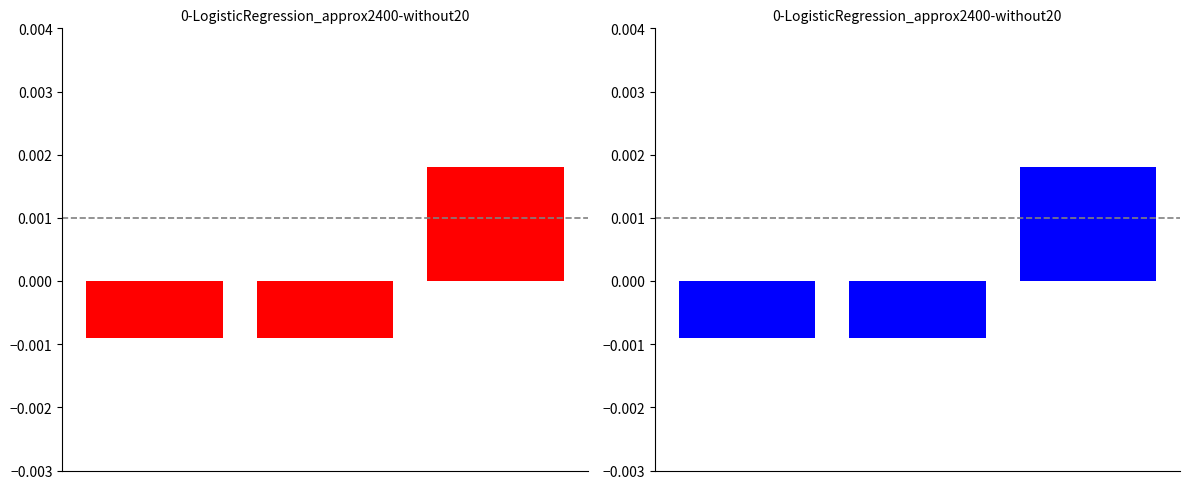

Count the values in the range 0 to 1.

1